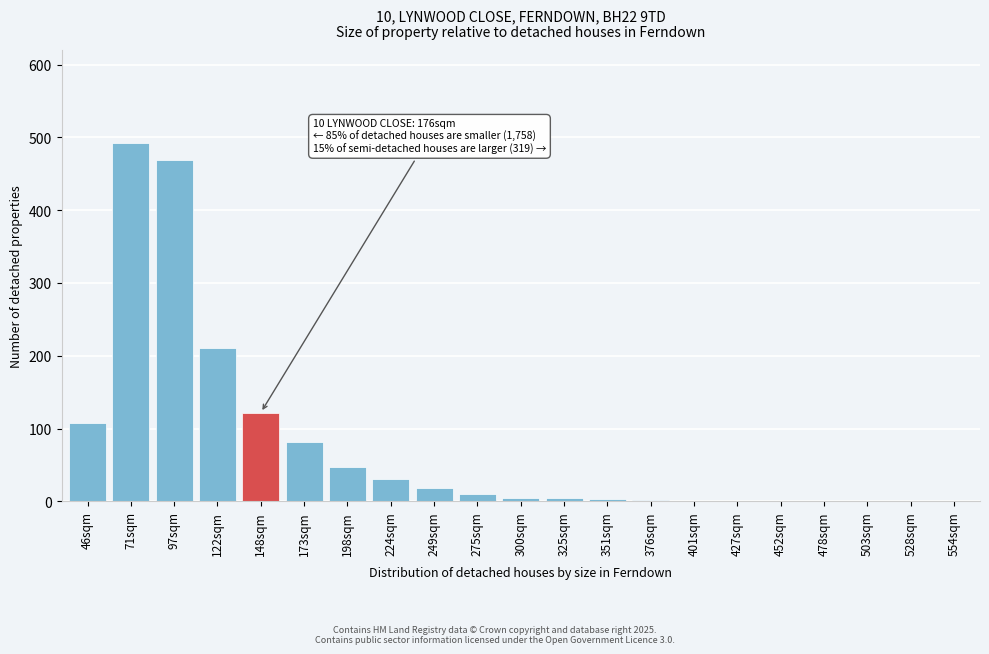

At which label is the value closest to 246?

122sqm